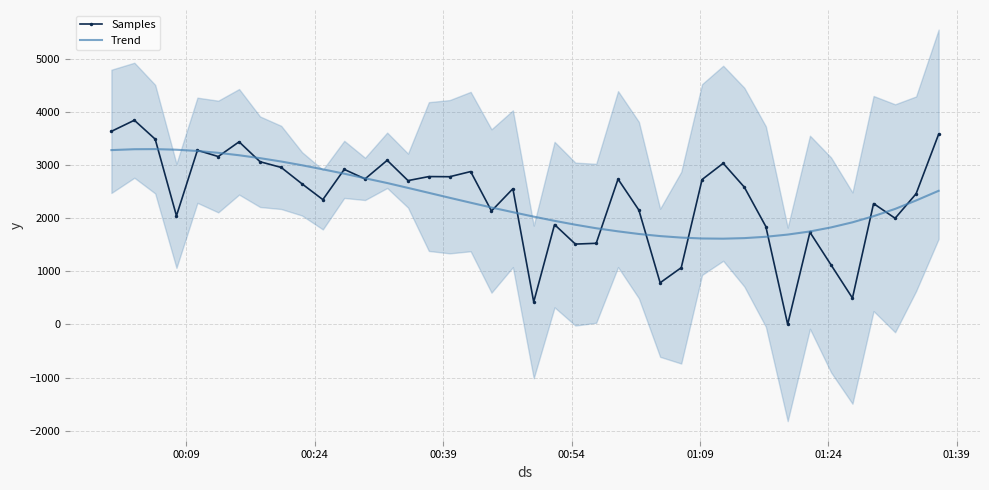

What is the minimum value for Trend?

1613.0